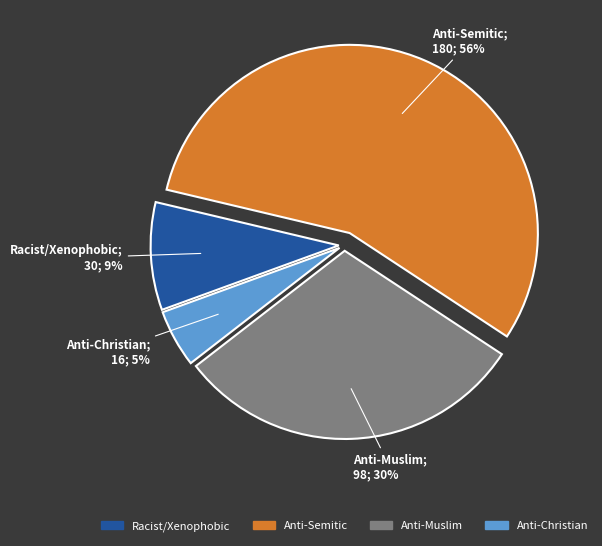

How many slices are in this pie chart?

4